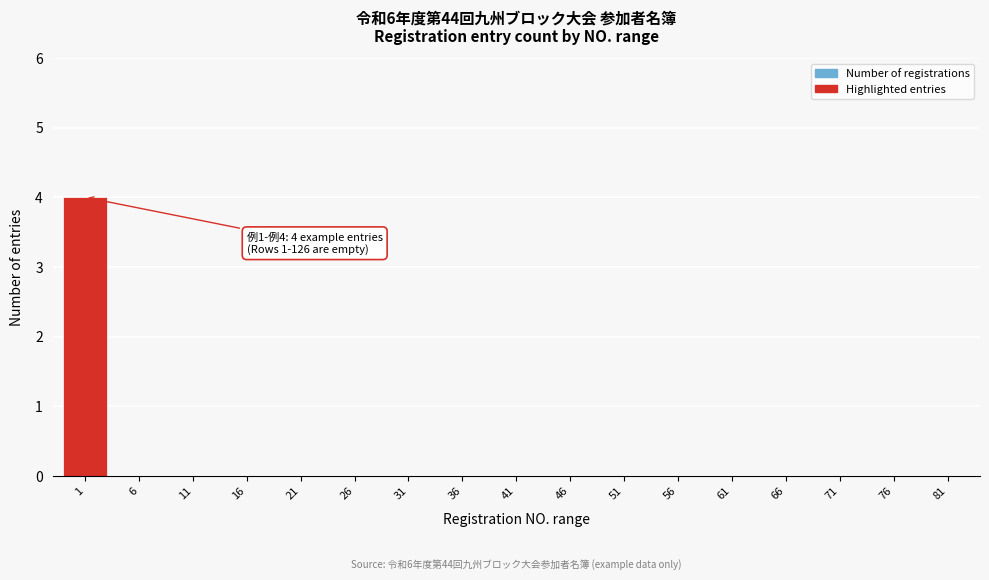

Reading left to right, extract all data points from this chart.

1=4	6=0	11=0	16=0	21=0	26=0	31=0	36=0	41=0	46=0	51=0	56=0	61=0	66=0	71=0	76=0	81=0